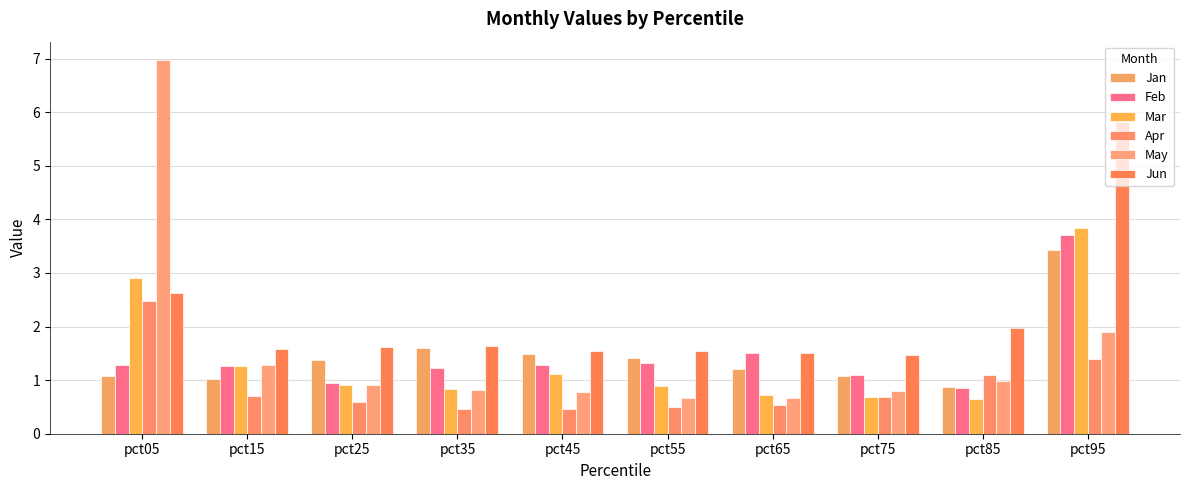

Is it true that Feb equals 1.8 at pct55?

False